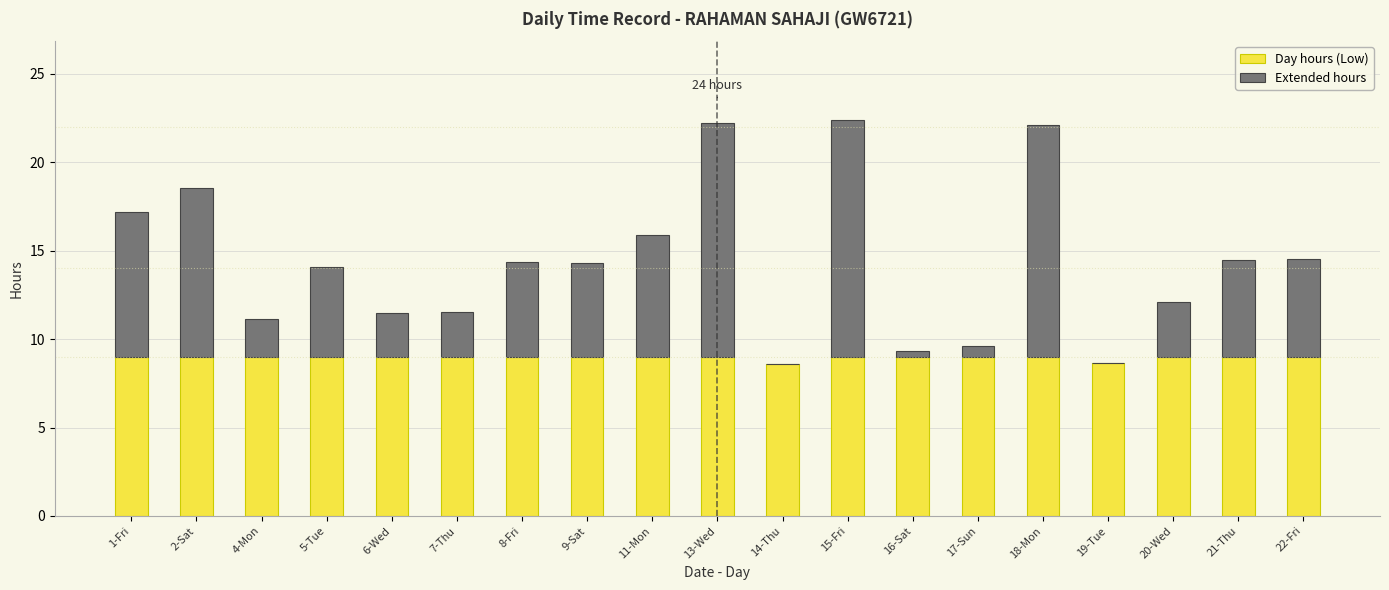

Does the chart contain stacked bars?

Yes